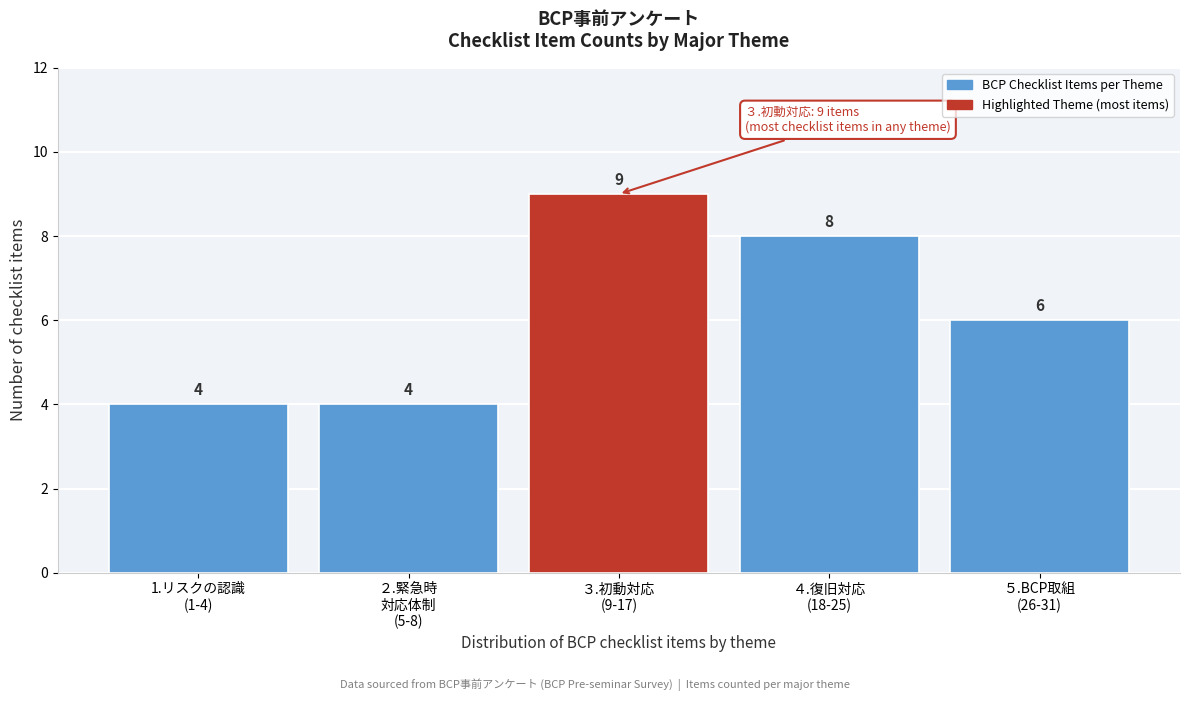

Reading right to left, list all the values displayed in this chart.

6	8	9	4	4